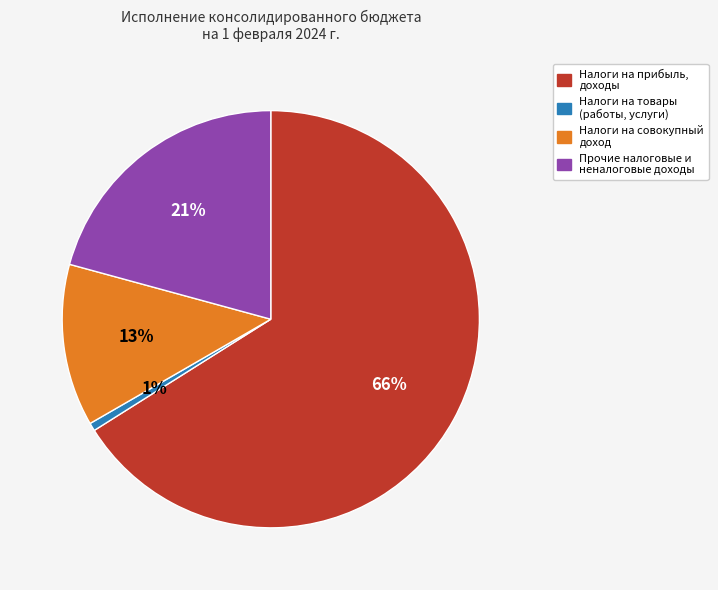

Does any single category account for the majority?

Yes